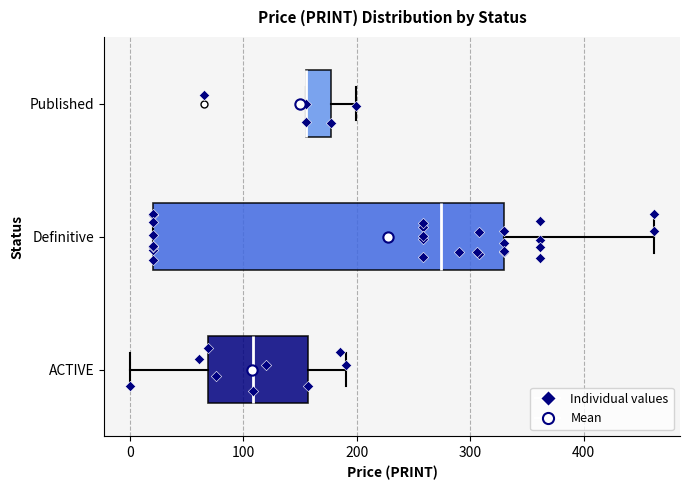

Reading bottom to top, read every box against the x-axis: the position of its median line, the range the box covers, and the ends of its whiskers. The values are not printed on the chart, so give them approximately, as read against the axis.

ACTIVE: median 110, box 70 to 160, whiskers 0 to 190
Definitive: median 270, box 20 to 330, whiskers 20 to 460
Published: median 160 (drawn on the box's left edge), box 160 to 180, whiskers 160 to 200